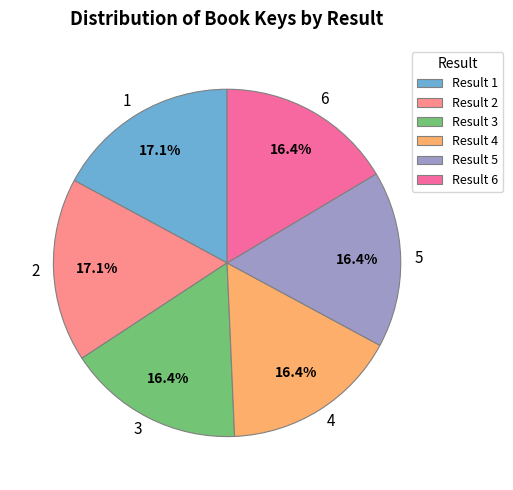

To the nearest percent, what is the difference between the 4 and 2 slice percentages?

1%